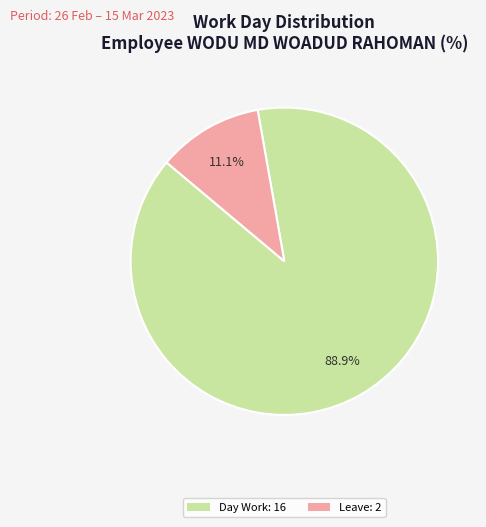

Rank the categories by value from lowest to highest.

Leave: 2, Day Work: 16